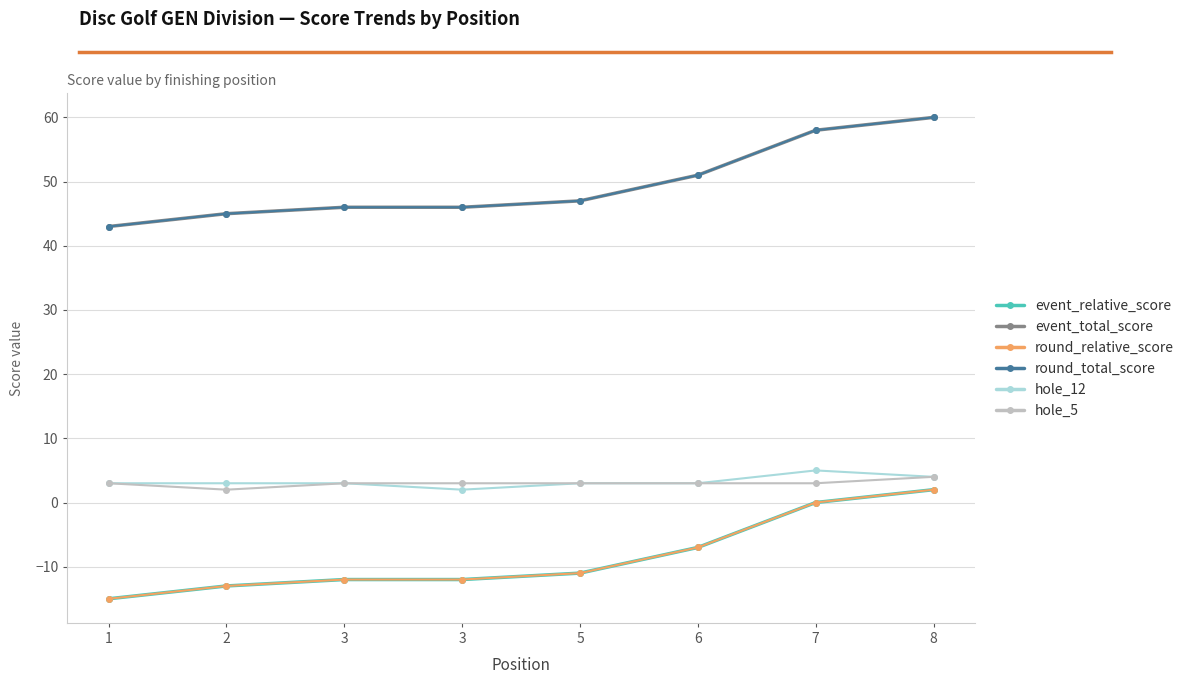

Is this an area chart (filled region under the line)?

No